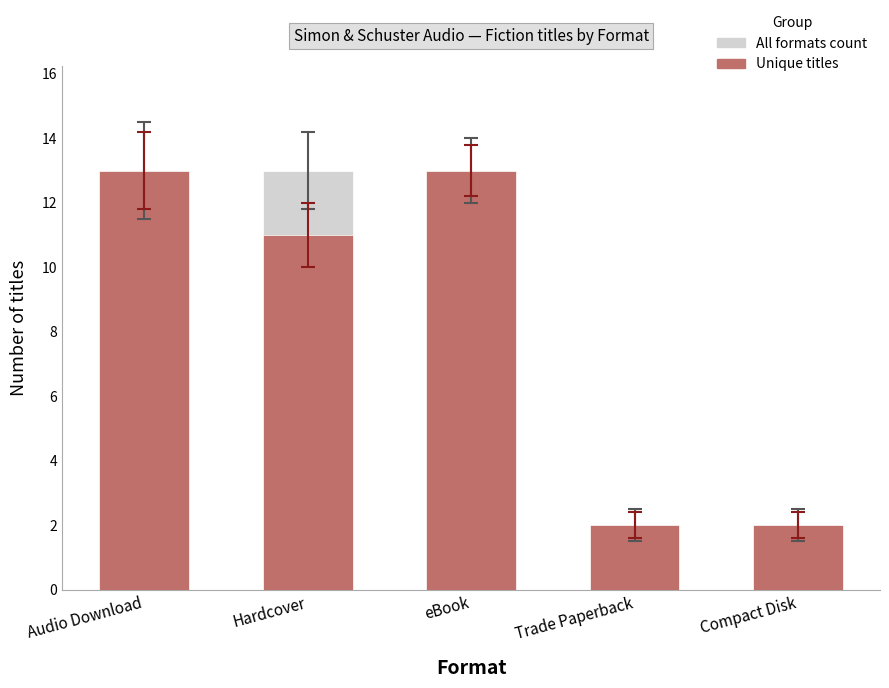

The Unique titles series shows 22 at eBook. True or false?

False